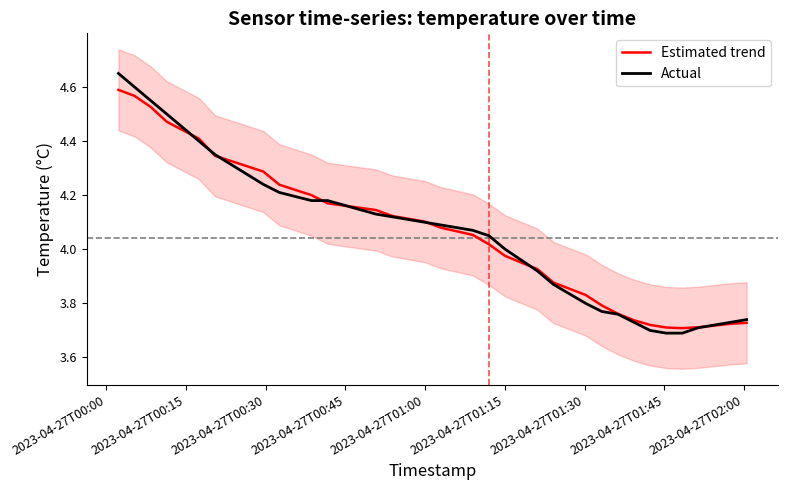

How many distinct data groups are displayed?

2